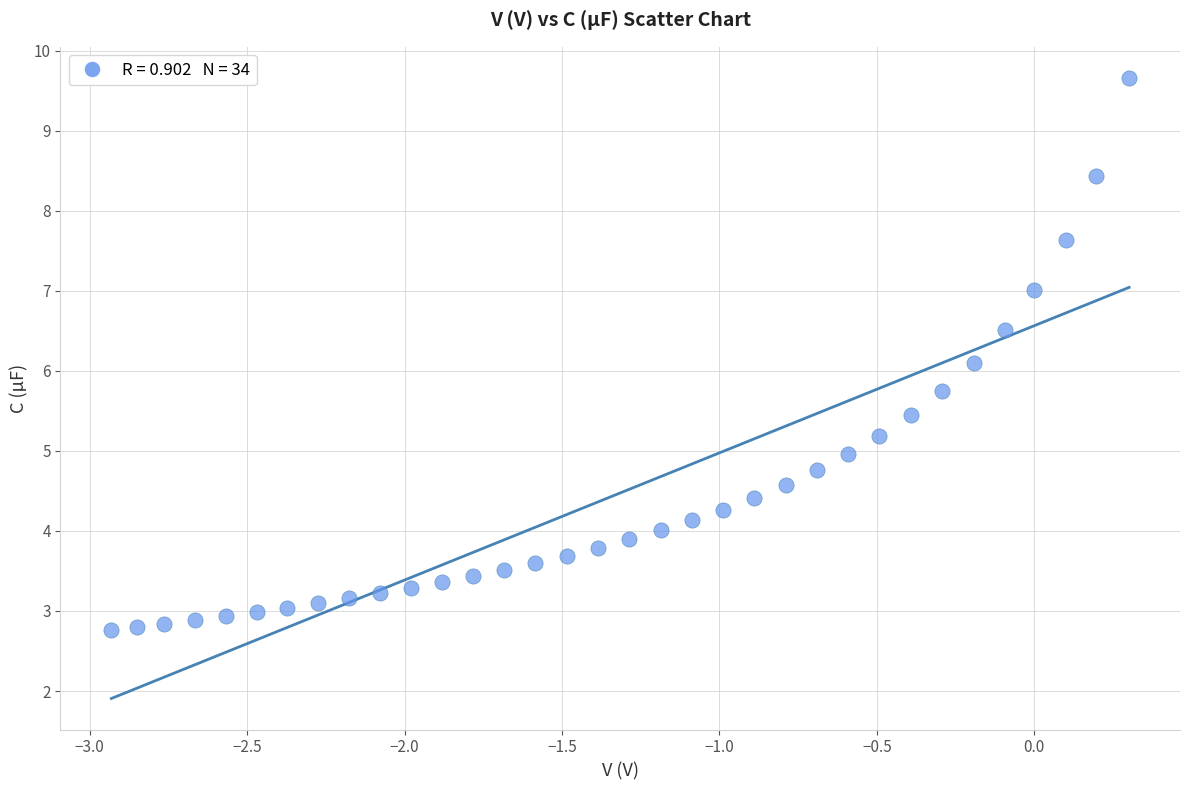

What is the range of Y values (max minus min)?

6.9